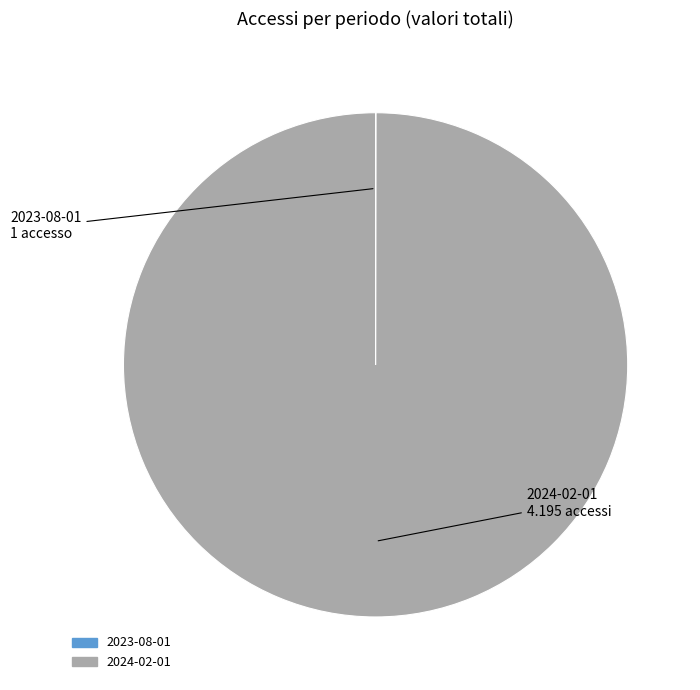

What is the majority slice?

2024-02-01